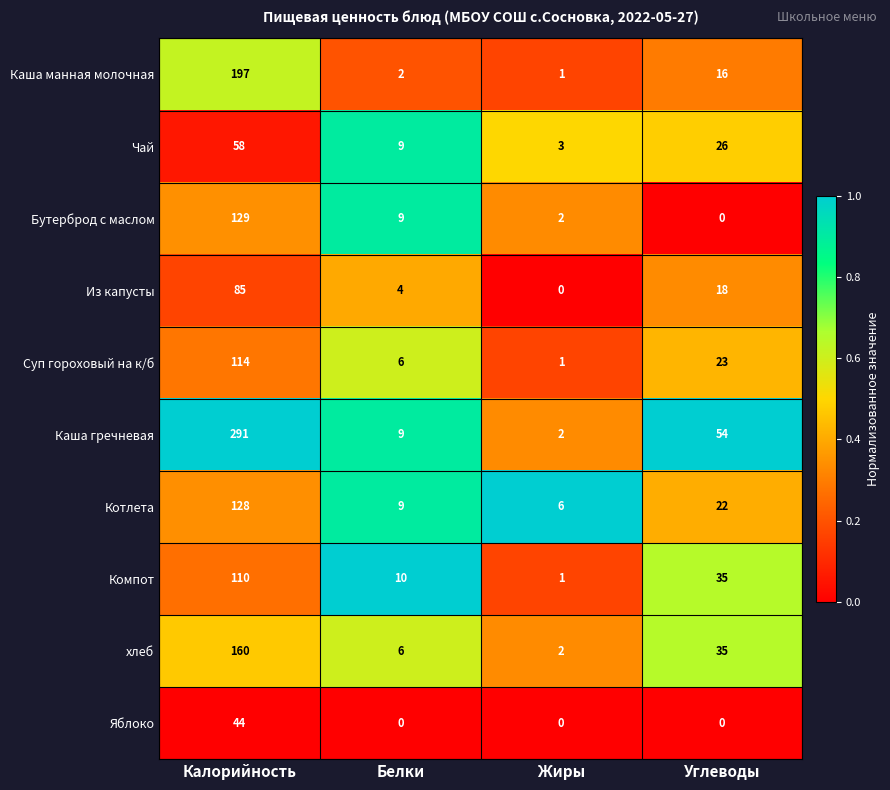

List the labels in order of Из капусты value, smallest first.

Жиры, Белки, Углеводы, Калорийность